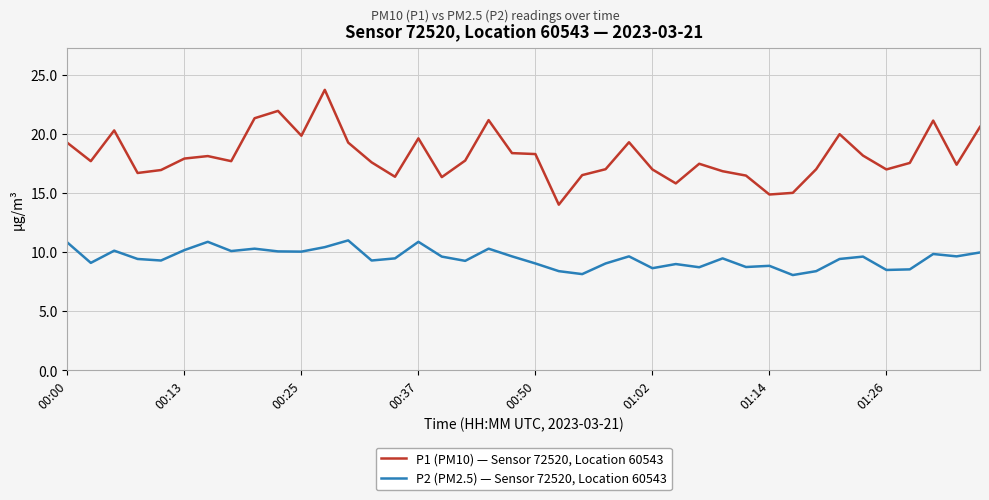

What is the lowest value of the P1 (PM10) — Sensor 72520, Location 60543 series?

14.0